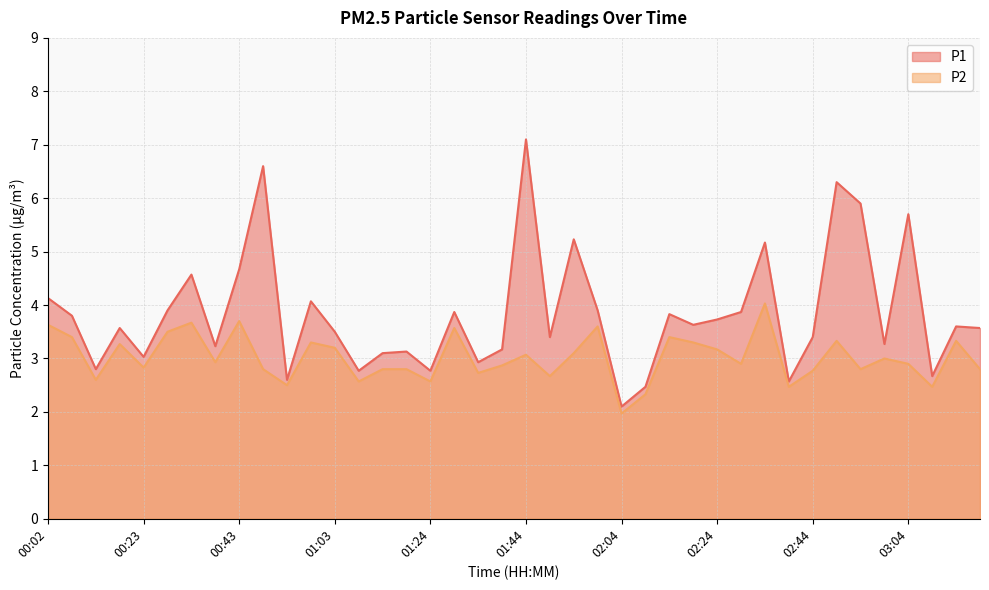

What are all the series names shown in the legend?

P1, P2